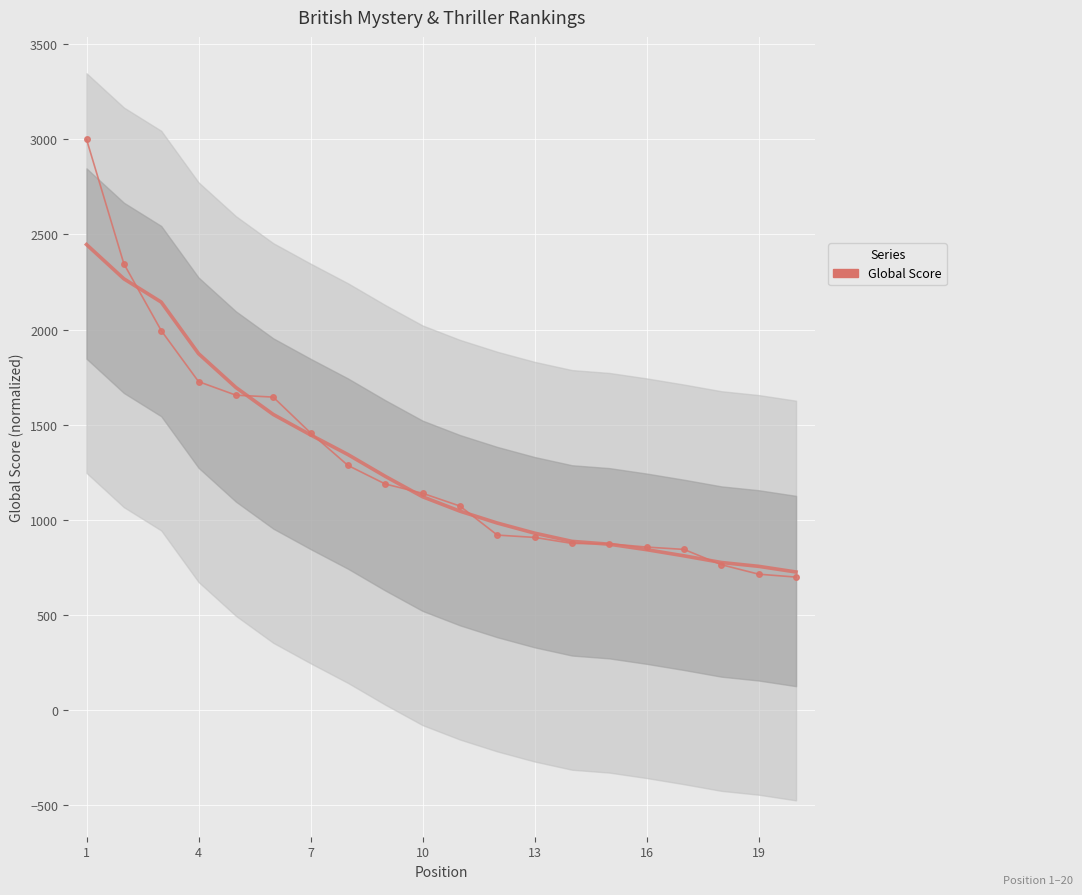

List the series in order of their overall mean, highest first.

Global Score, Global Score (trend)